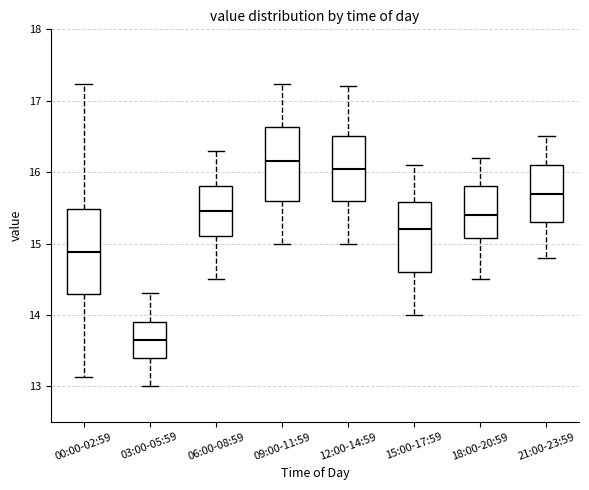

Reading left to right, read every box against the y-axis: the position of its median line, the range the box covers, and the ends of its whiskers. The values are not printed on the chart, so give them approximately, as read against the axis.

00:00-02:59: median 14.9, box 14.3 to 15.5, whiskers 13.1 to 17.2
03:00-05:59: median 13.7, box 13.4 to 13.9, whiskers 13.0 to 14.3
06:00-08:59: median 15.5, box 15.1 to 15.8, whiskers 14.5 to 16.3
09:00-11:59: median 16.2, box 15.6 to 16.6, whiskers 15.0 to 17.2
12:00-14:59: median 16.1, box 15.6 to 16.5, whiskers 15.0 to 17.2
15:00-17:59: median 15.2, box 14.6 to 15.6, whiskers 14.0 to 16.1
18:00-20:59: median 15.4, box 15.1 to 15.8, whiskers 14.5 to 16.2
21:00-23:59: median 15.7, box 15.3 to 16.1, whiskers 14.8 to 16.5